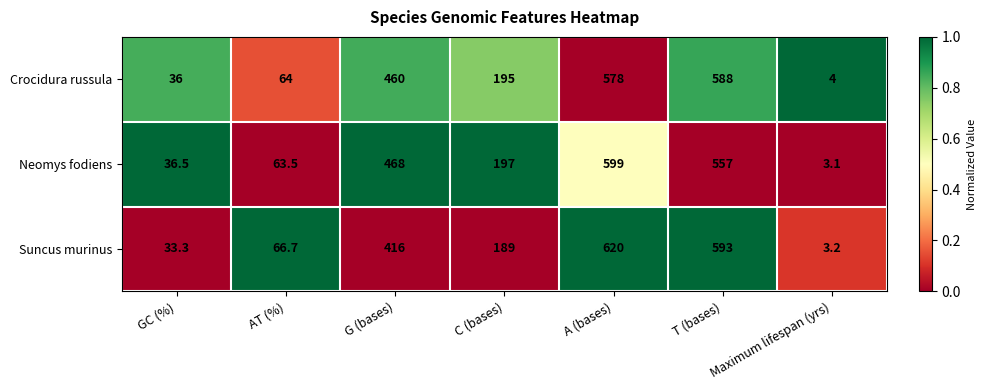

How many categories are shown in the chart?

7